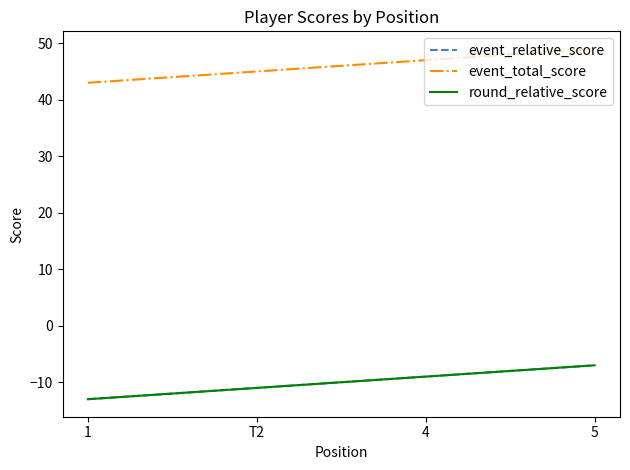

Does the chart have visible grid lines?

No